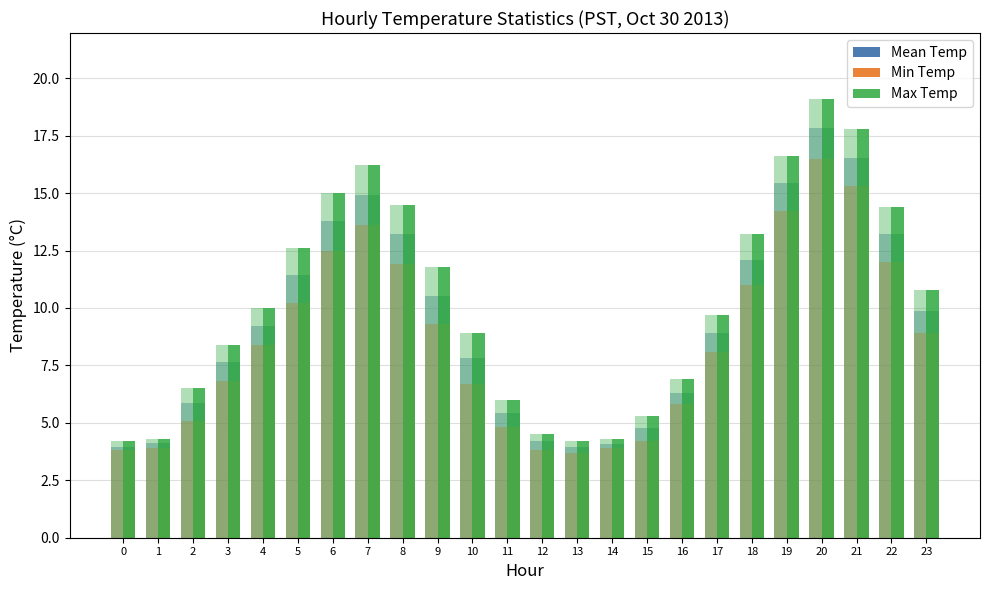

At which category is the sum across all series the highest?

20